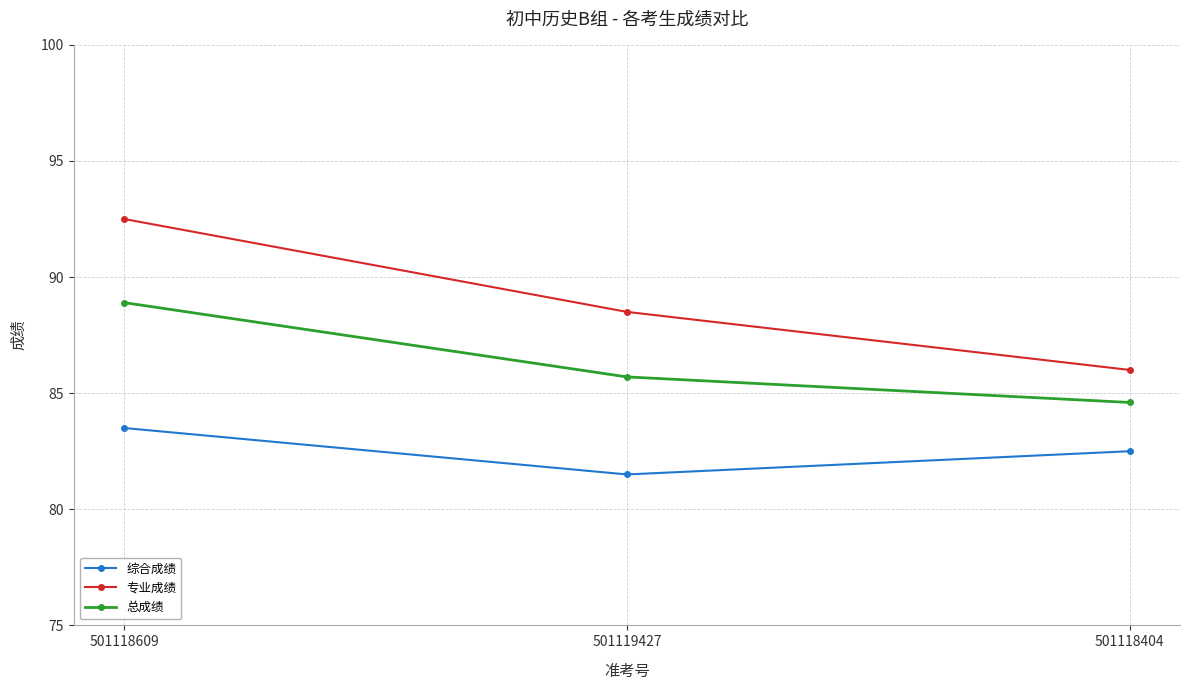

List the labels in order of 总成绩 value, largest first.

501118609, 501119427, 501118404